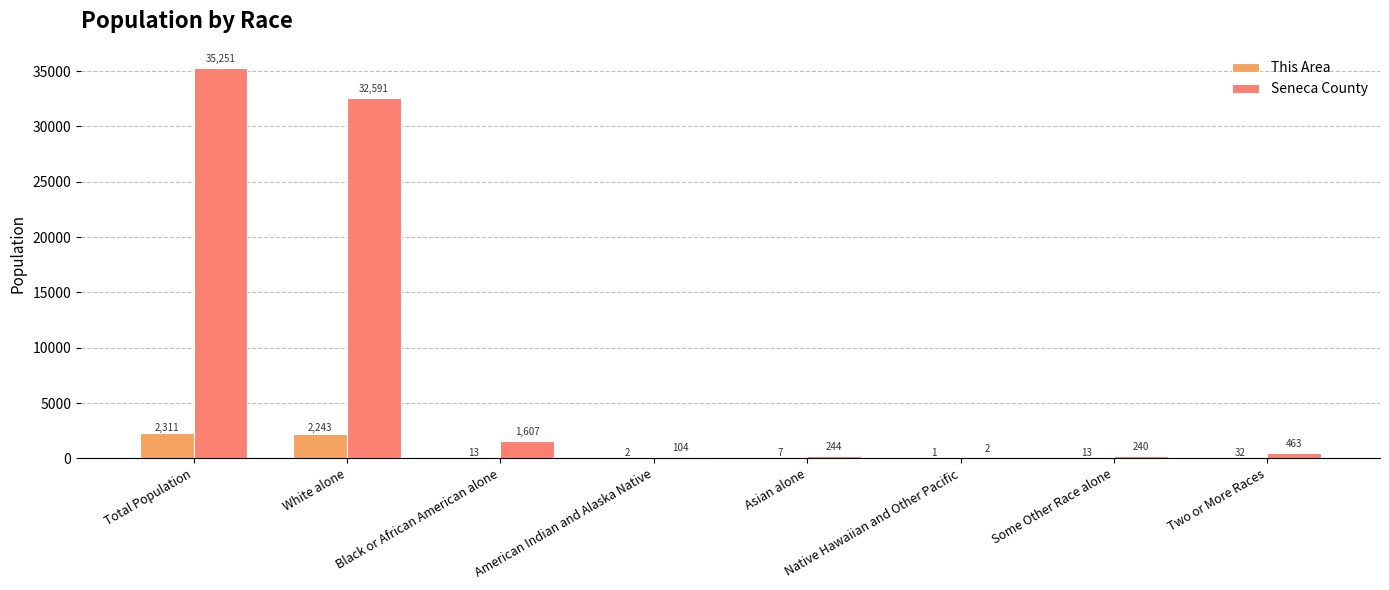

Read the Seneca County value at Native Hawaiian and Other Pacific.

2